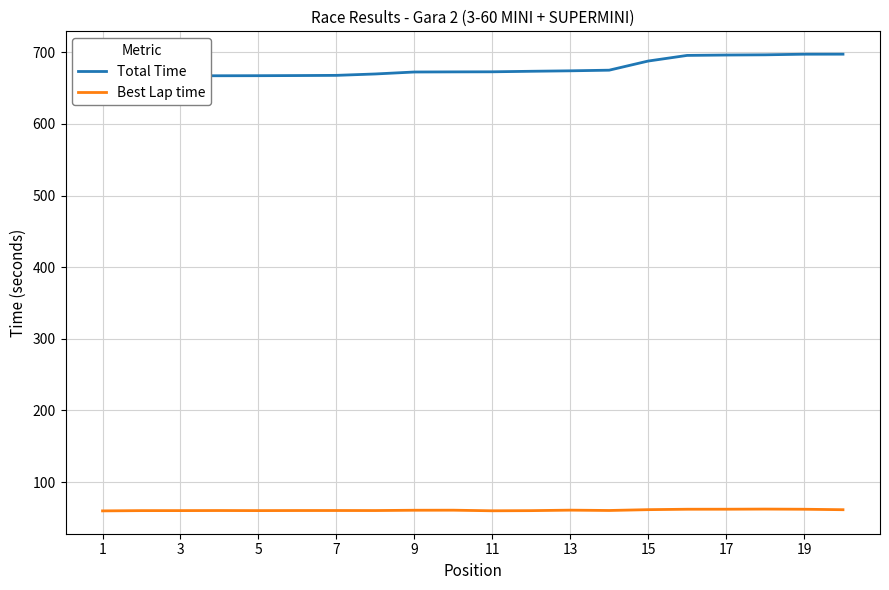

What is the highest value of the Best Lap time series?

62.2